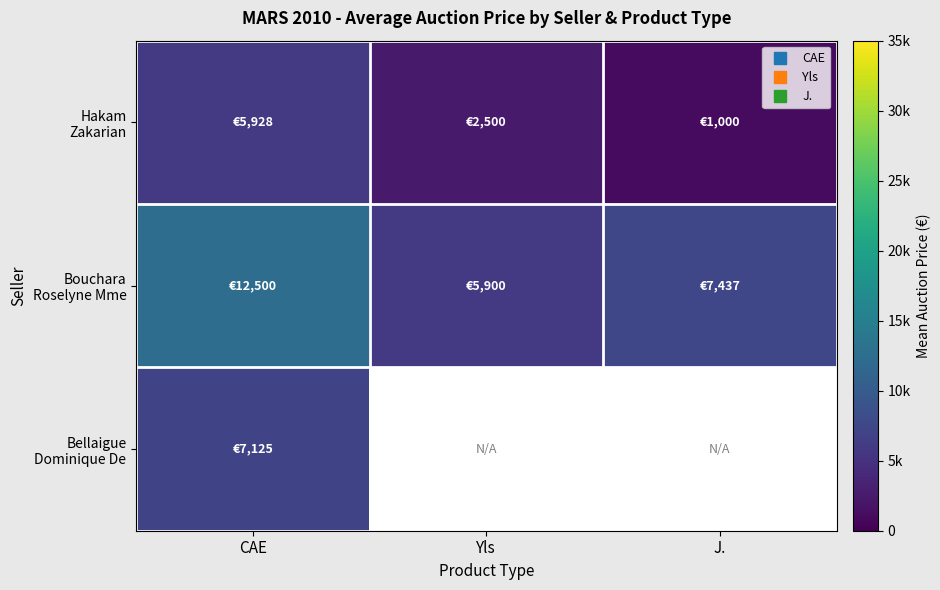

Which has a higher value, J. or CAE?

CAE